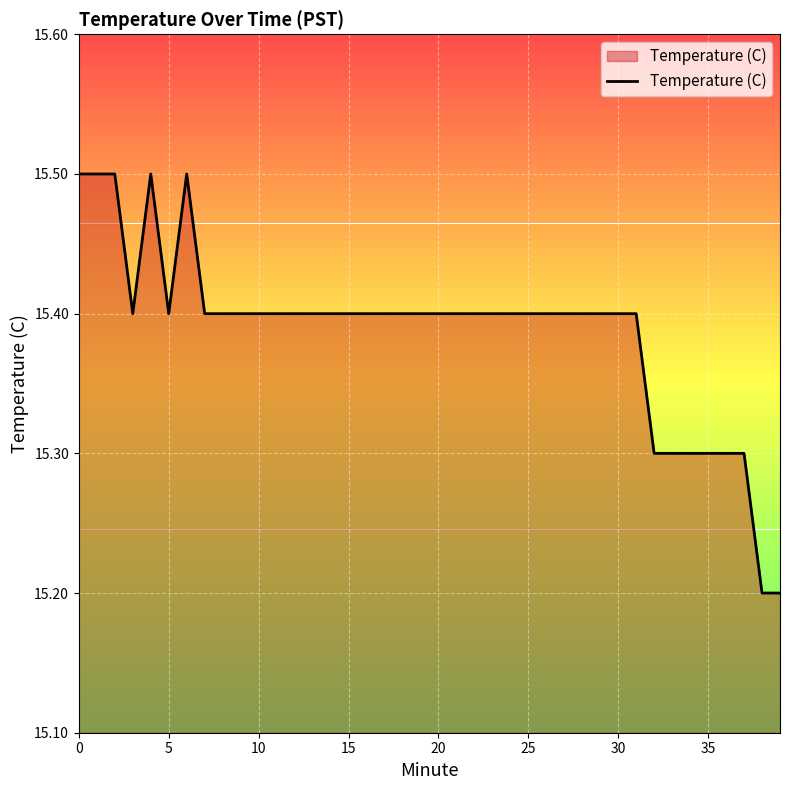

What is the smallest value displayed?

15.2